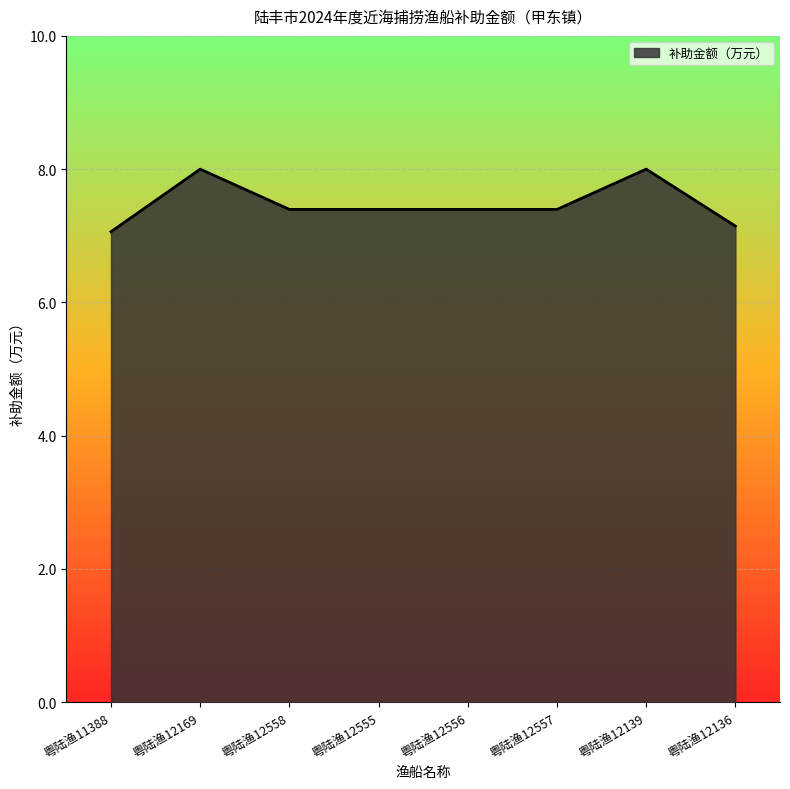

Which category has the lowest value across all series?

粤陆渔11388